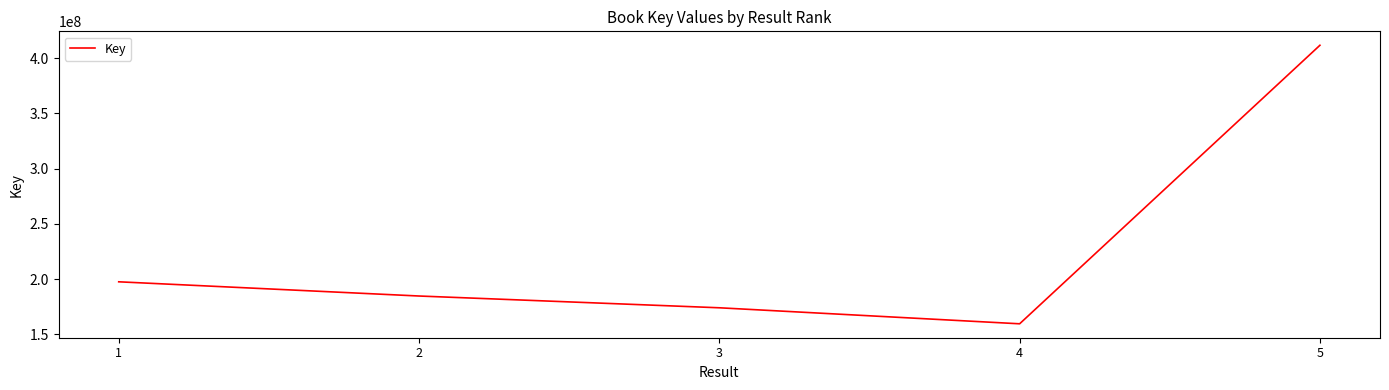

Is this an area chart (filled region under the line)?

No